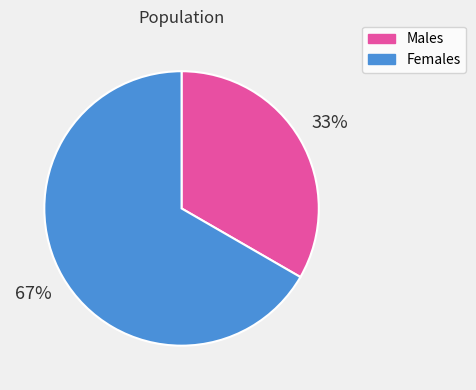

Count the number of slices in the pie.

2